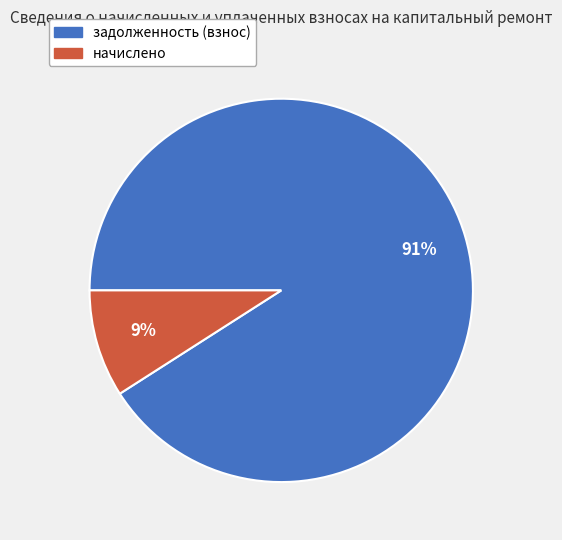

To the nearest percent, what is the average slice percentage?

50%